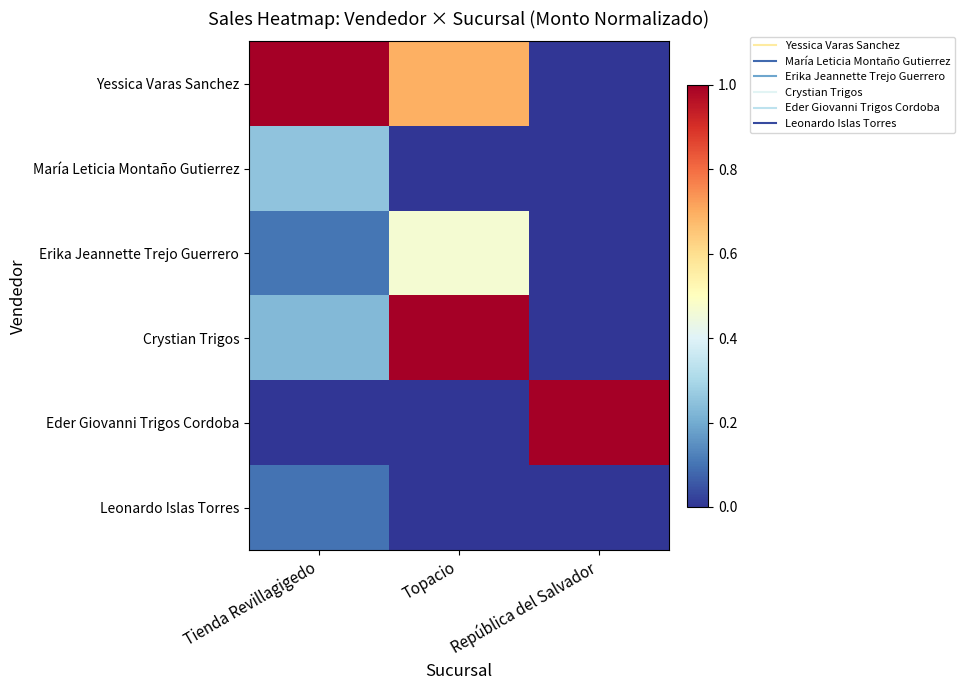

What is the total value across all series at Topacio?

2.2